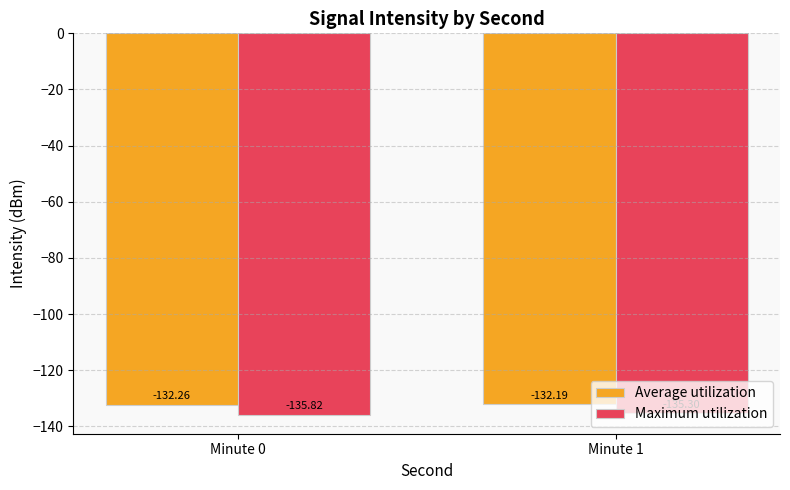

What is the value of the Maximum utilization bar at the 1st from the left?

-135.8